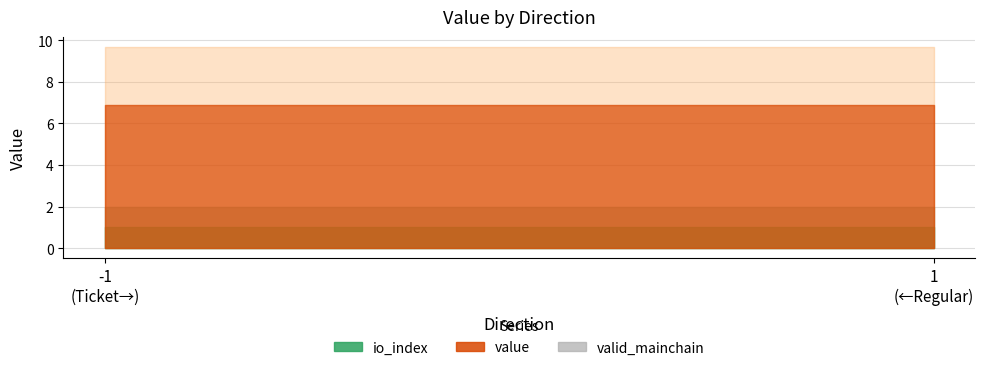

True or false: valid_mainchain has more than 1 interior local peaks.

False